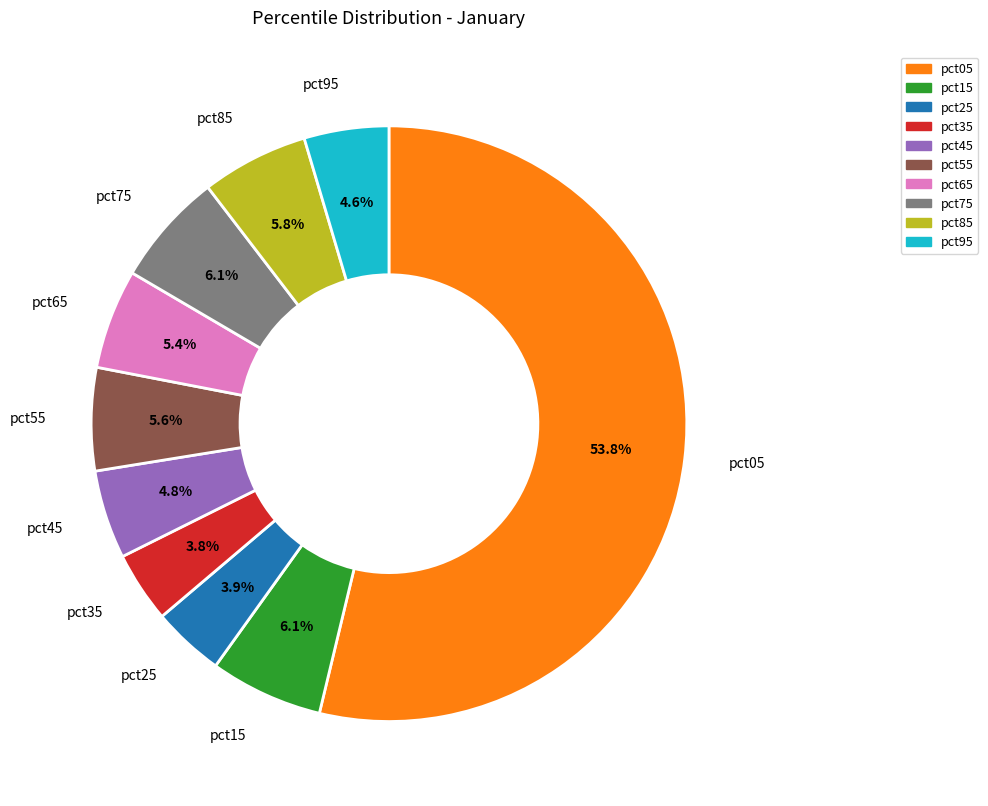

To the nearest percent, what is the average slice percentage?

10%